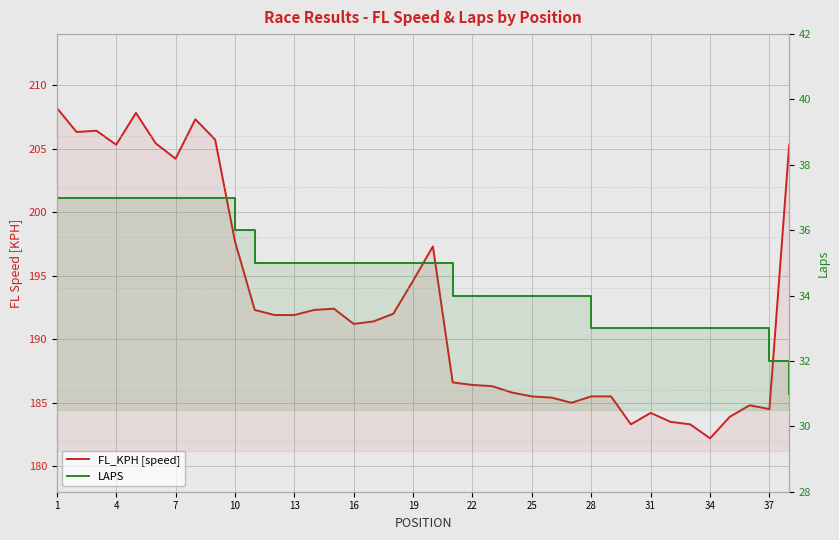

True or false: LAPS has more than 1 interior local peaks.

False